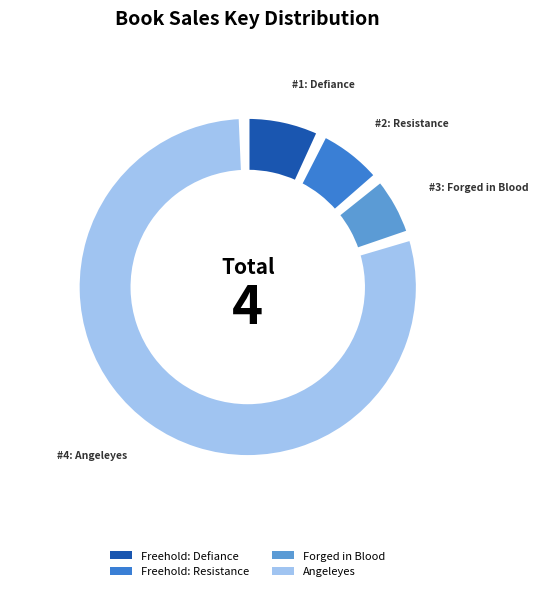

To the nearest percent, what percentage of the pie is Angeleyes?

81%